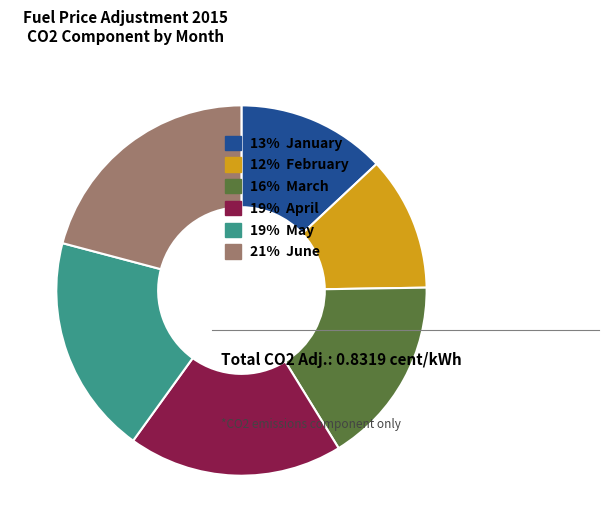

Combined, do 12% February and 19% April account for over 50%?

No